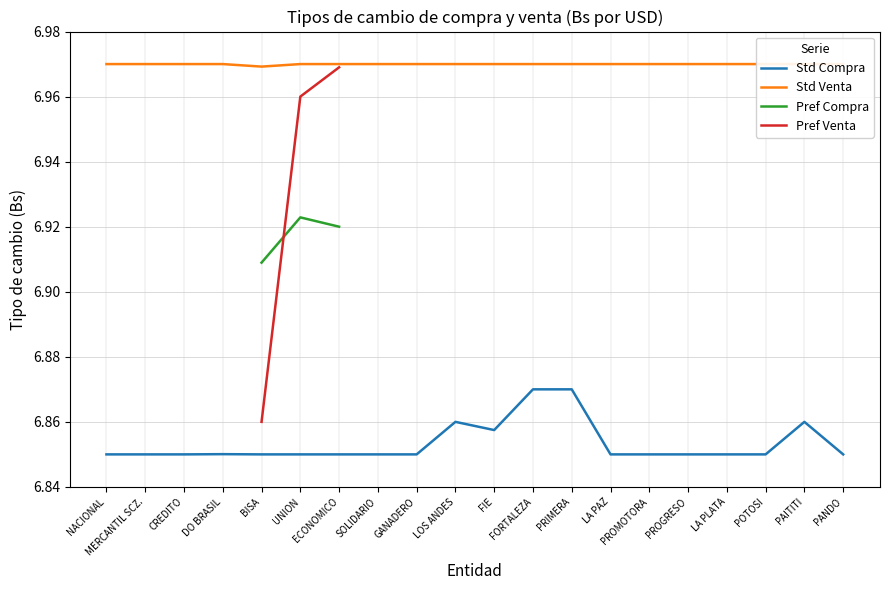

At which category does Std Venta reach its first local peak?

DO BRASIL